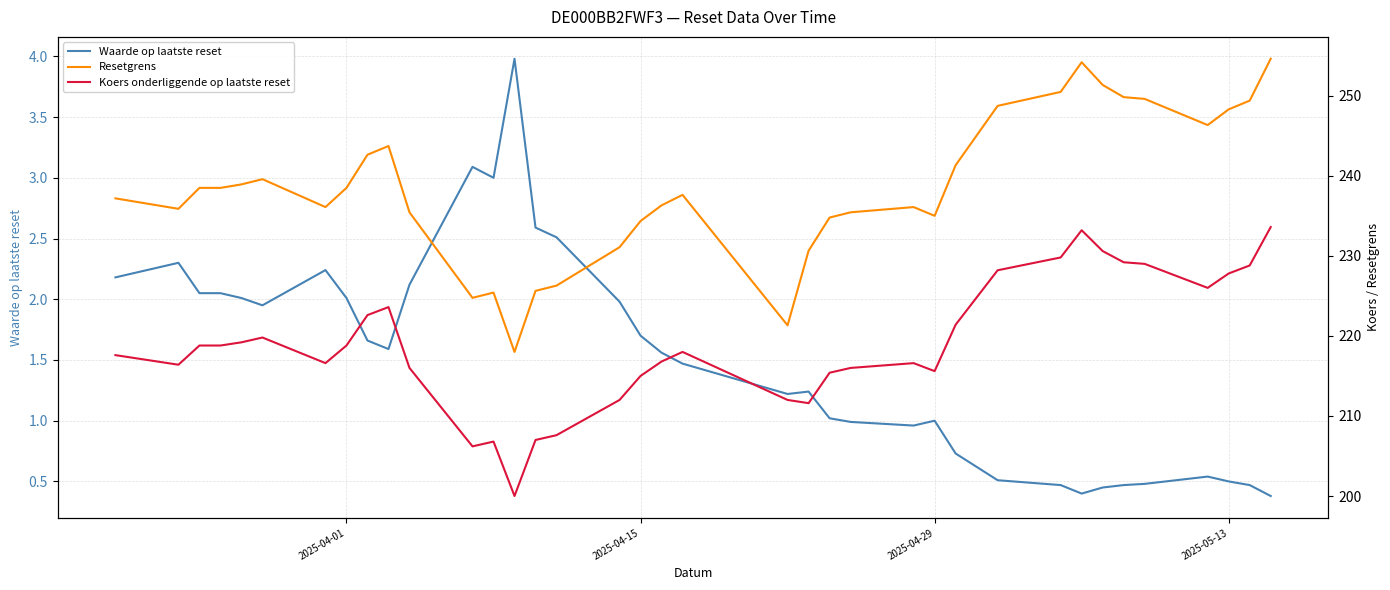

How many lines are shown in the chart?

3